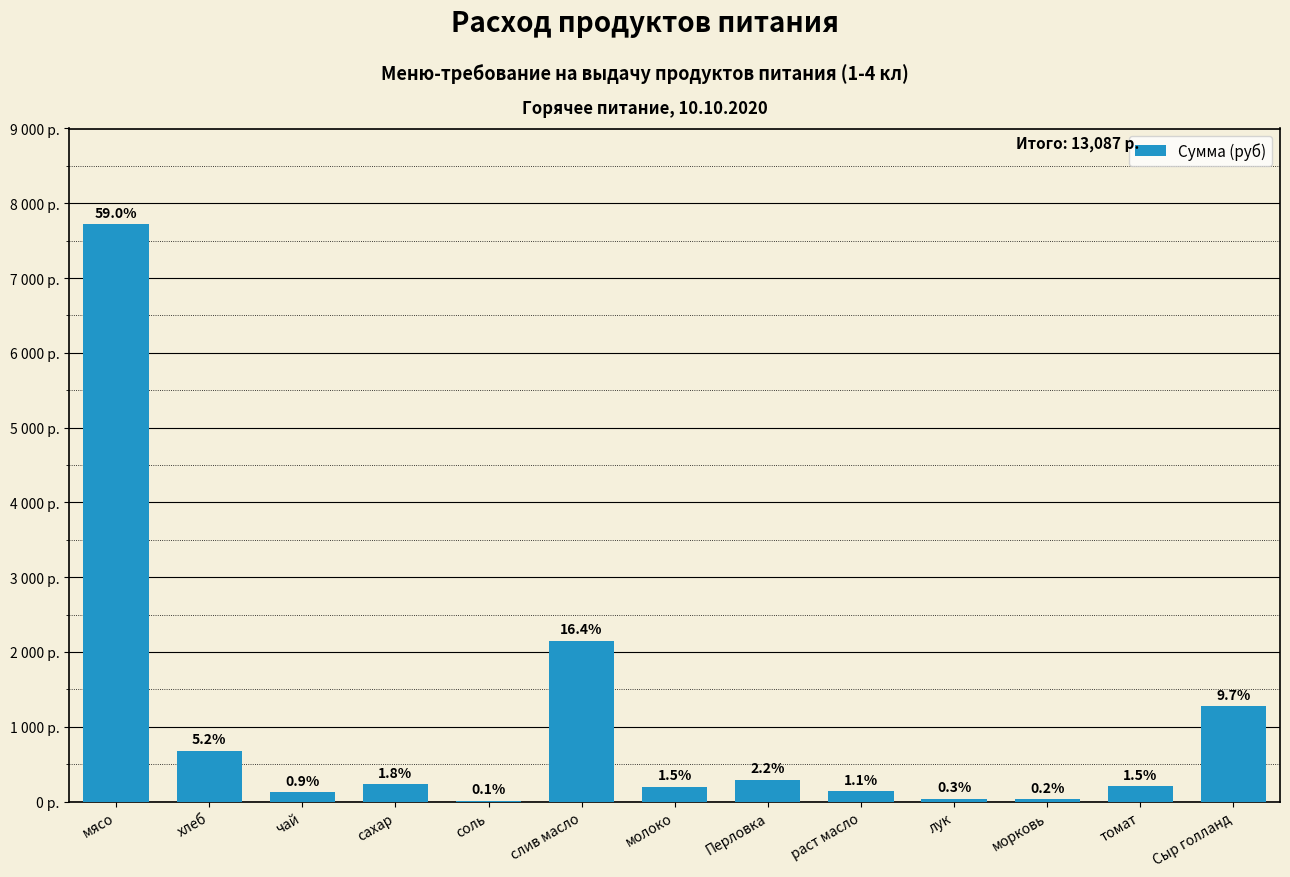

What is the sum of all values?

13086.6